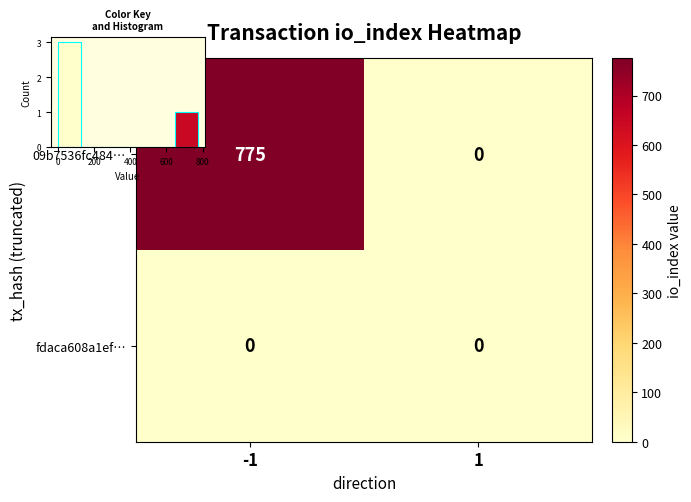

List the labels in order of 09b7536fc484… value, smallest first.

1, -1